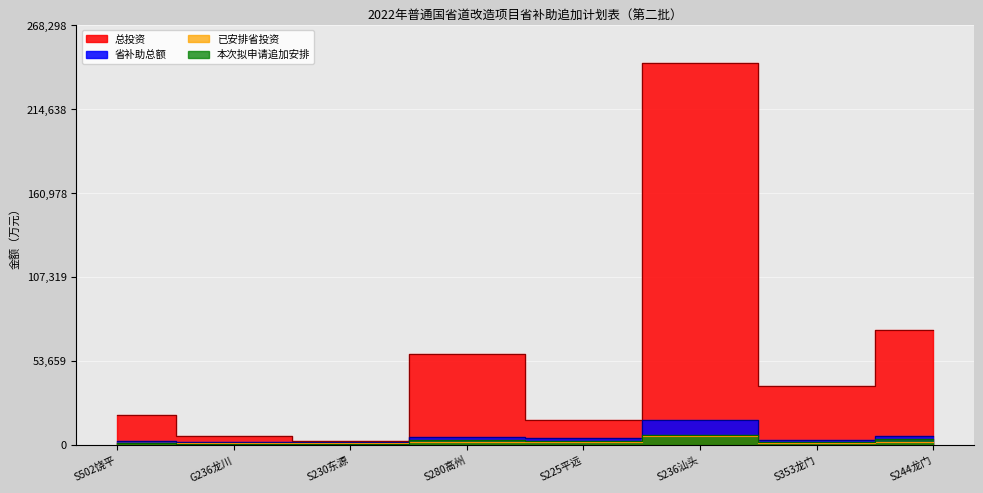

Count the number of categories in the chart.

8